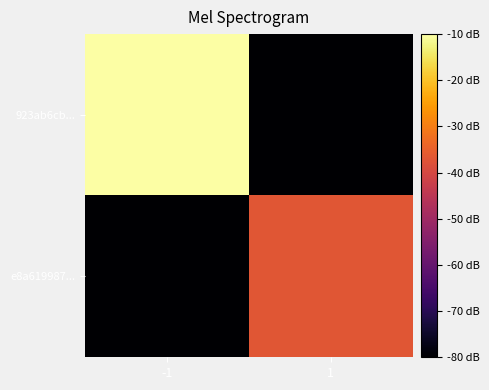

Which category has the lowest value across all series?

1